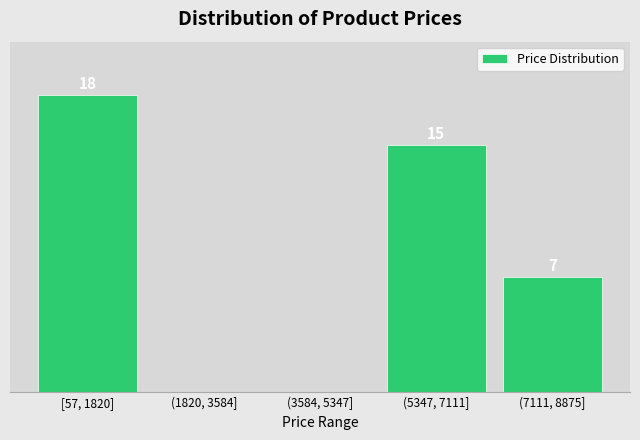

Which has a higher value, (7111, 8875] or (1820, 3584]?

(7111, 8875]